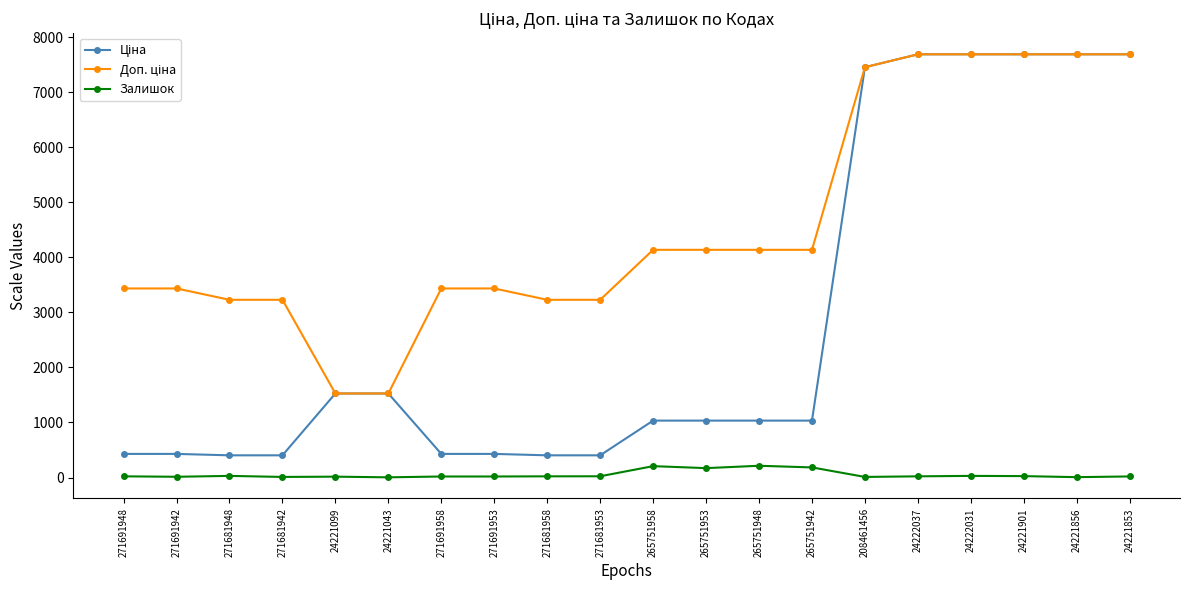

What is the total value across all series at 265751942?

5354.7